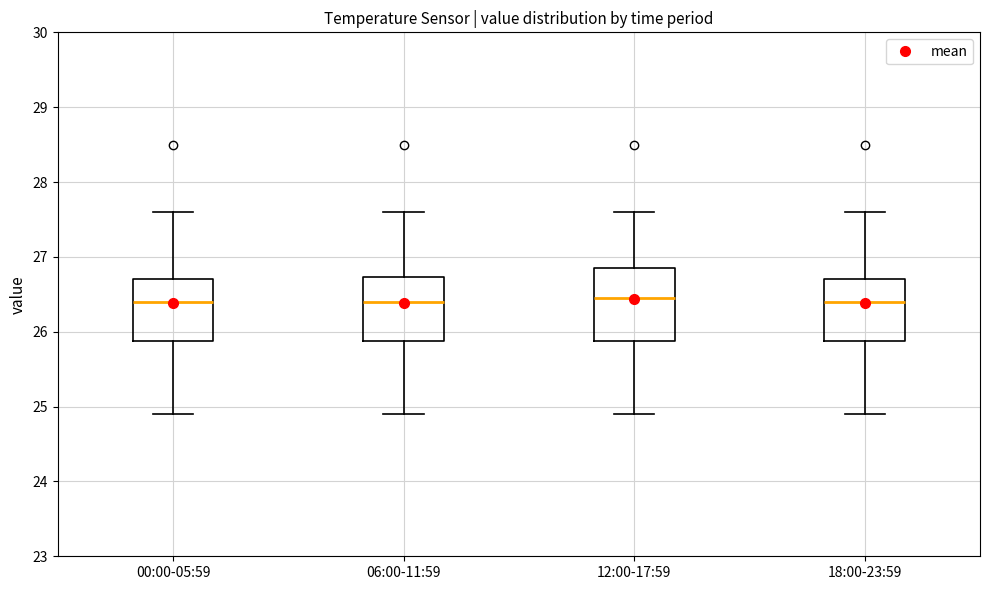

Which box is the tallest, from its lower edge to its upper edge?

12:00-17:59